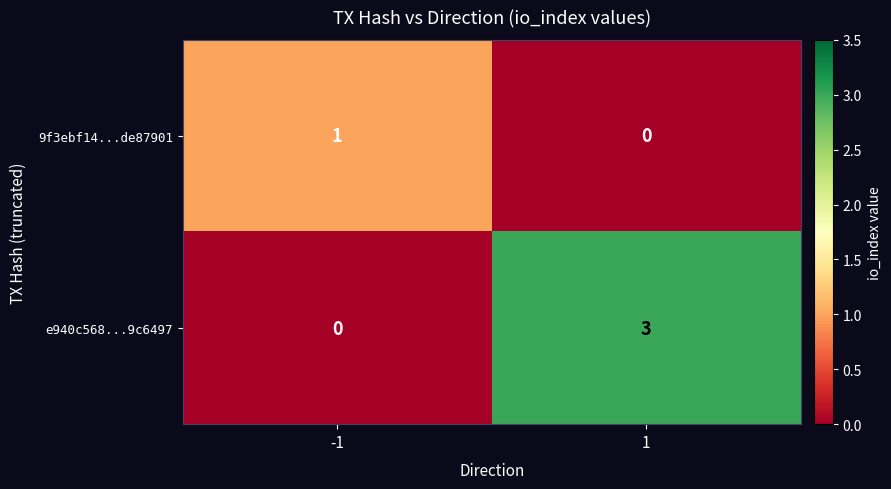

What is the sum of the e940c568...9c6497 values at -1 and 1?

3